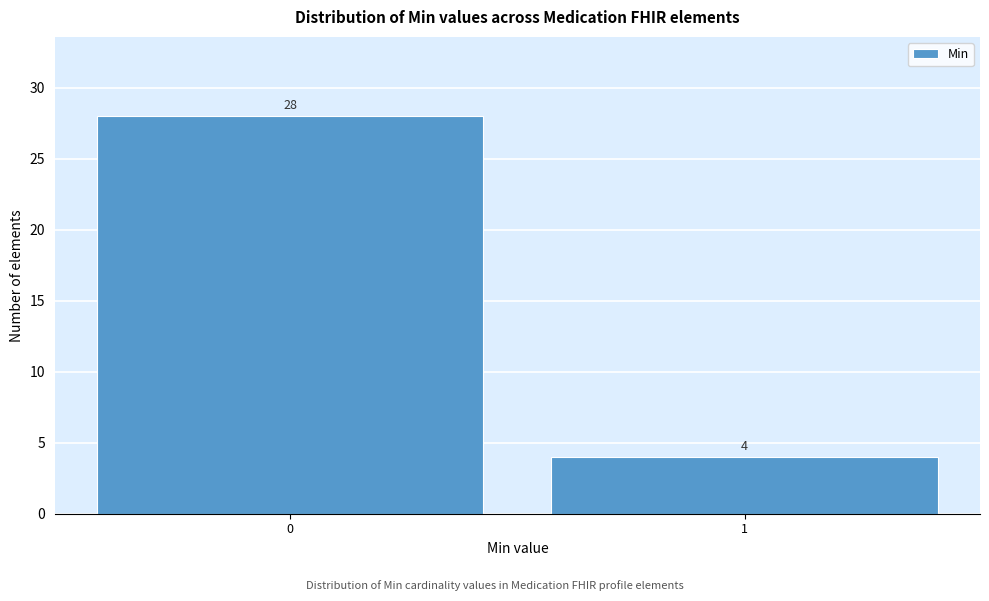

Reading left to right, transcribe all the data shown in this chart.

0=28	1=4